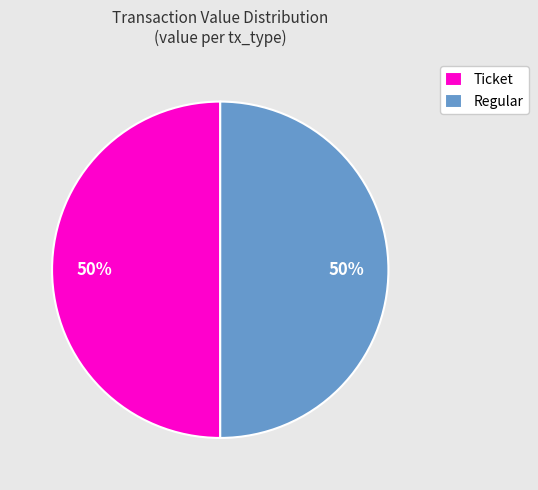

True or false: Regular accounts for 99% of the total.

False